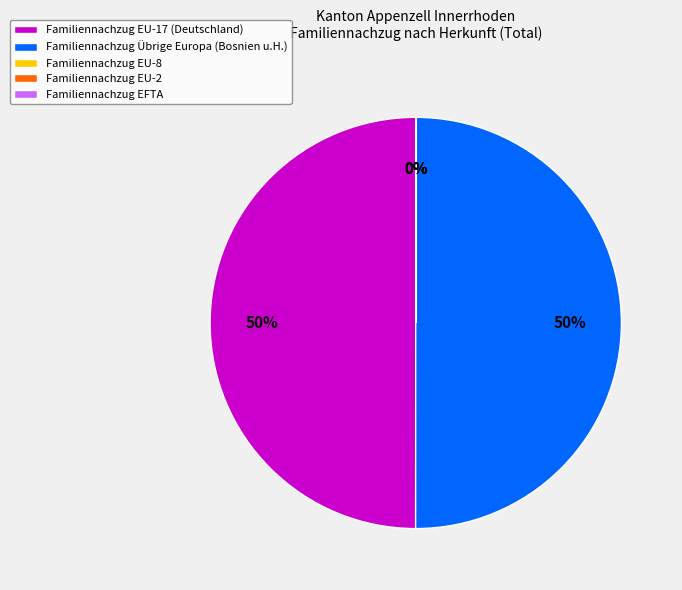

Combined, do Familiennachzug Übrige Europa (Bosnien u.H.) and Familiennachzug EU-17 (Deutschland) account for over 50%?

Yes